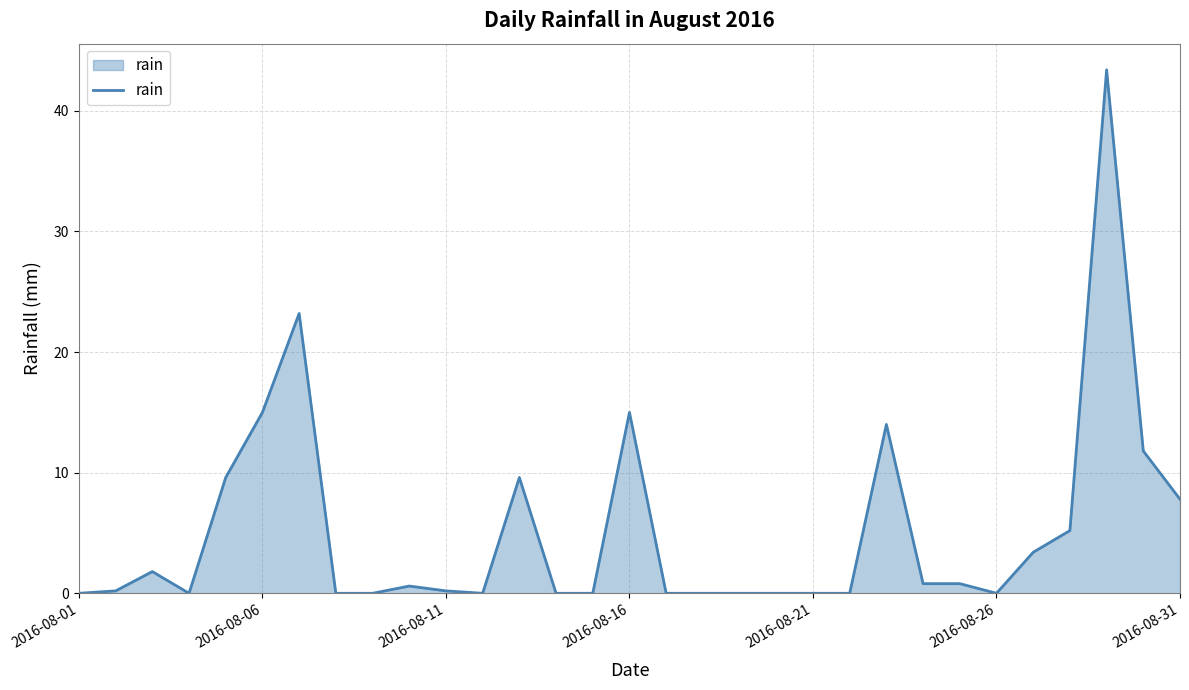

How many lines are shown in the chart?

1